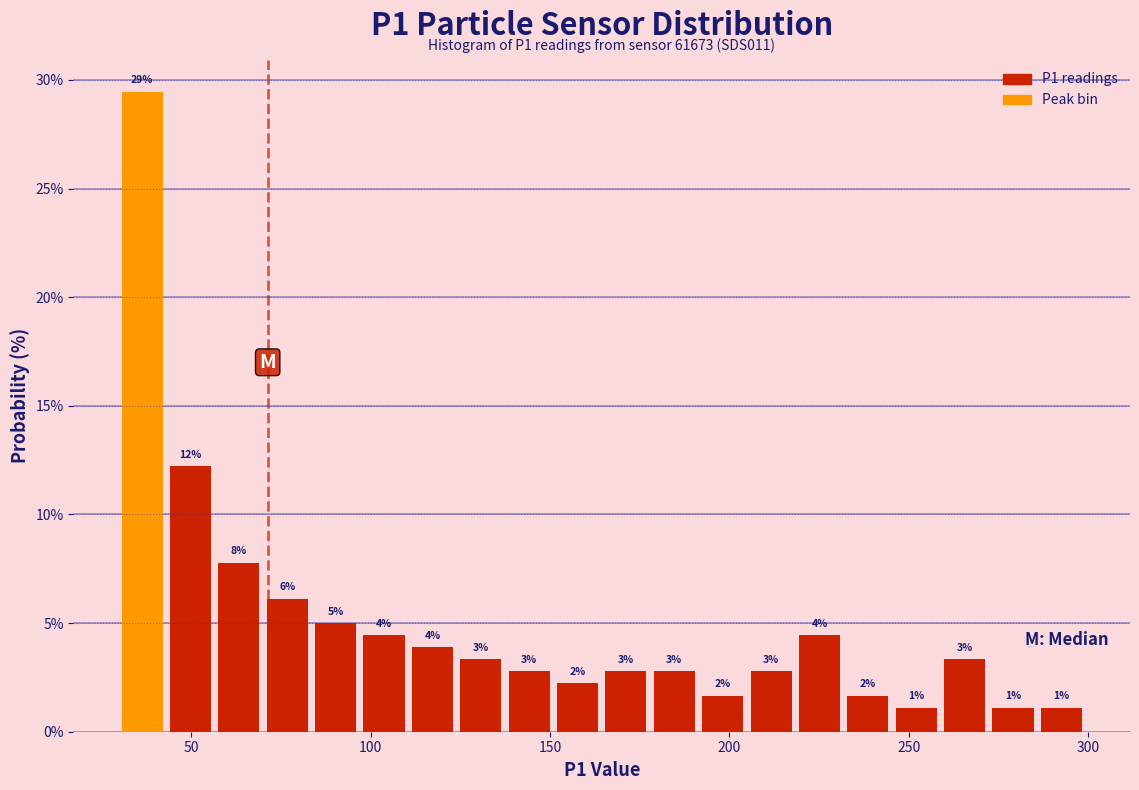

Around what value on the x-axis is the tallest bar? Give the approximate position of its centre, as read against the axis.

35